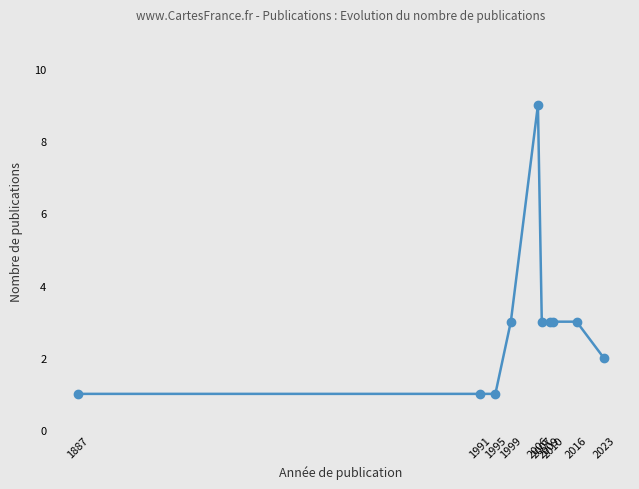

How many categories are shown in the chart?

10